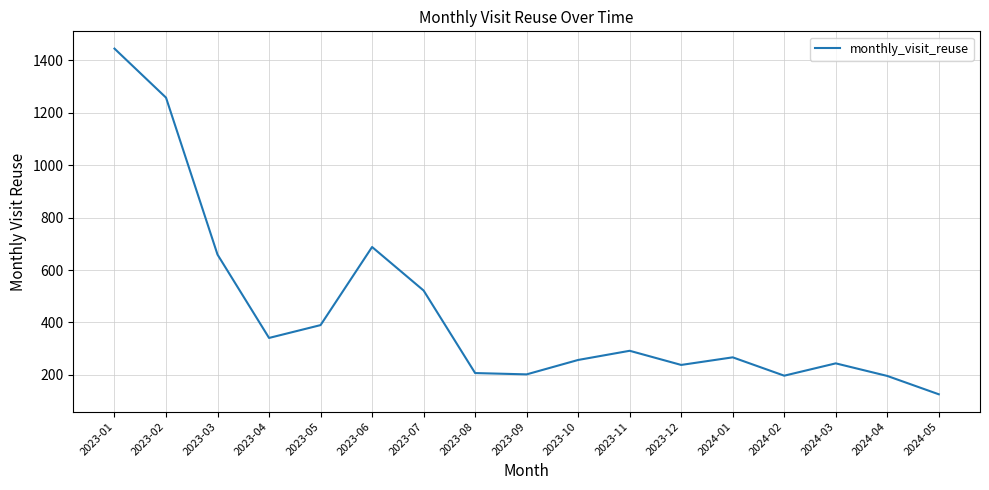

What value does the data have at 2024-05, to the nearest 100?

100